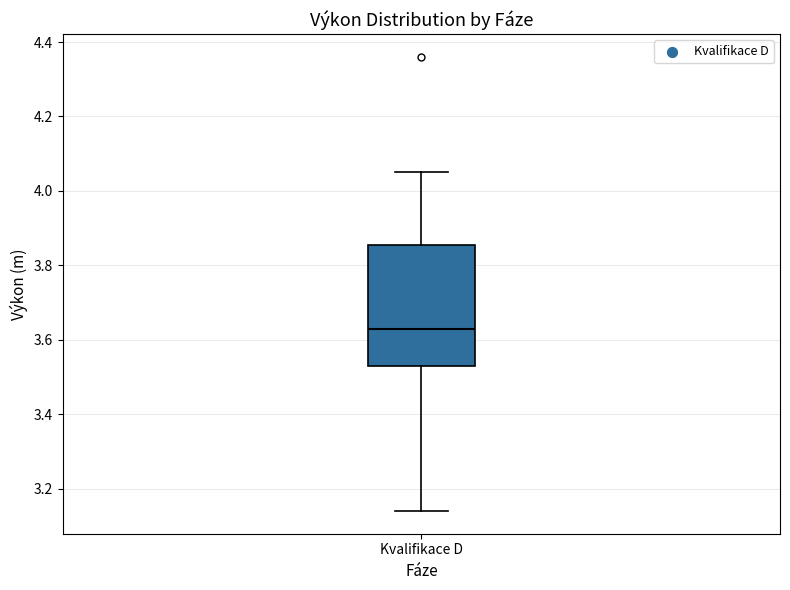

Read this box plot against the y-axis: the position of the median line, the range covered by the box, and the ends of both whiskers. The values are not printed on the chart, so give them approximately, as read against the axis.

median 3.64, box 3.54 to 3.86, whiskers 3.14 to 4.06